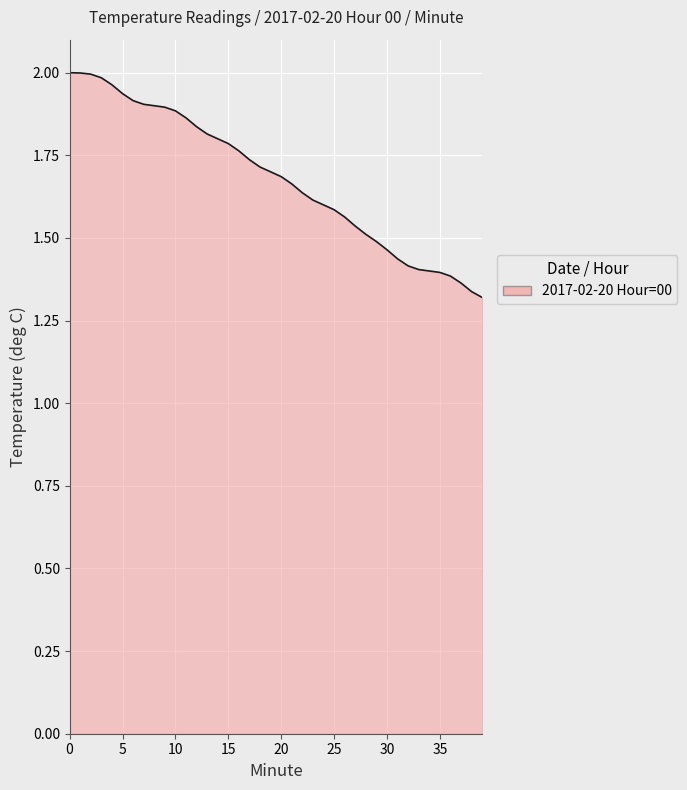

What is the difference between the maximum and minimum values?

0.7